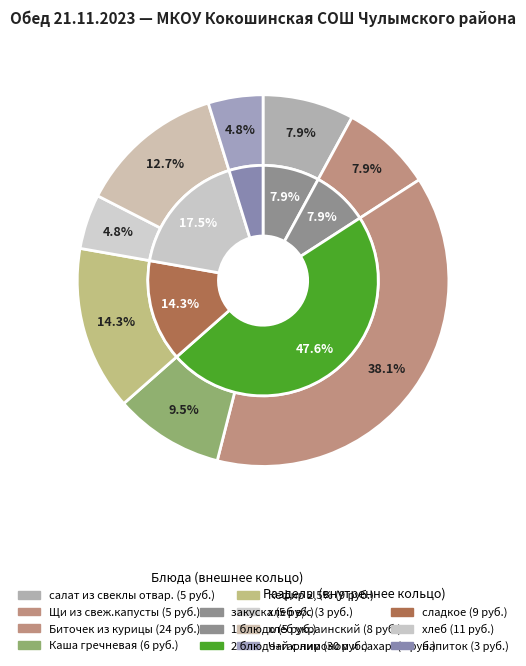

Is there a majority slice in this chart?

No